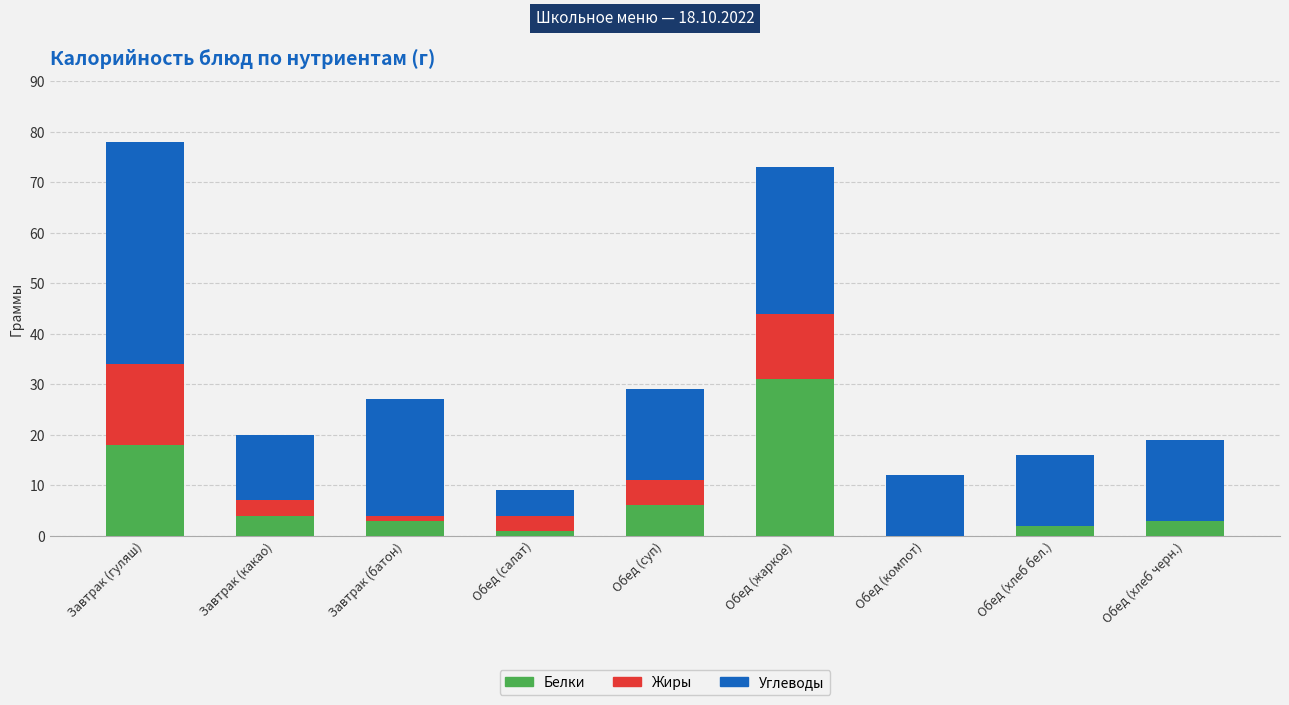

What is the highest value of the Белки series?

31